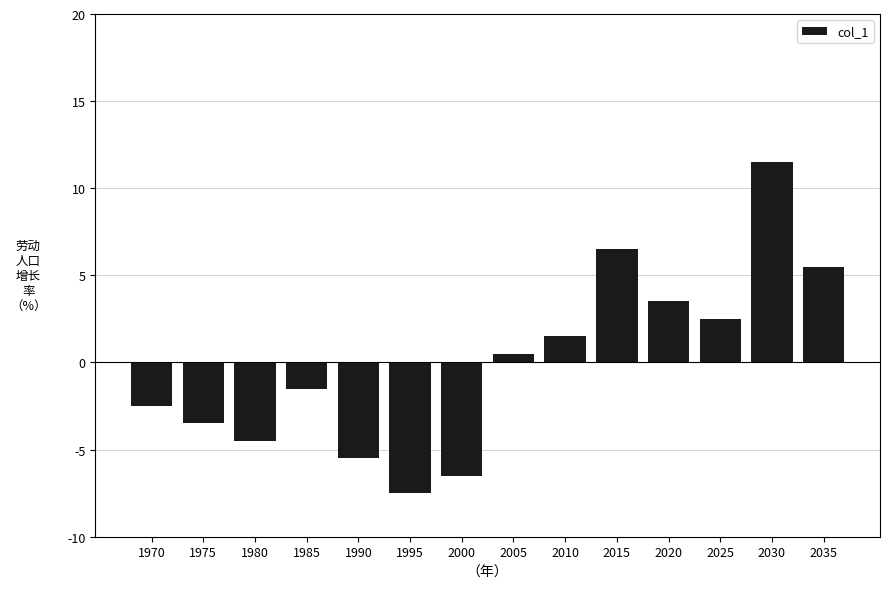

At which category does the chart reach its minimum across all series?

1995